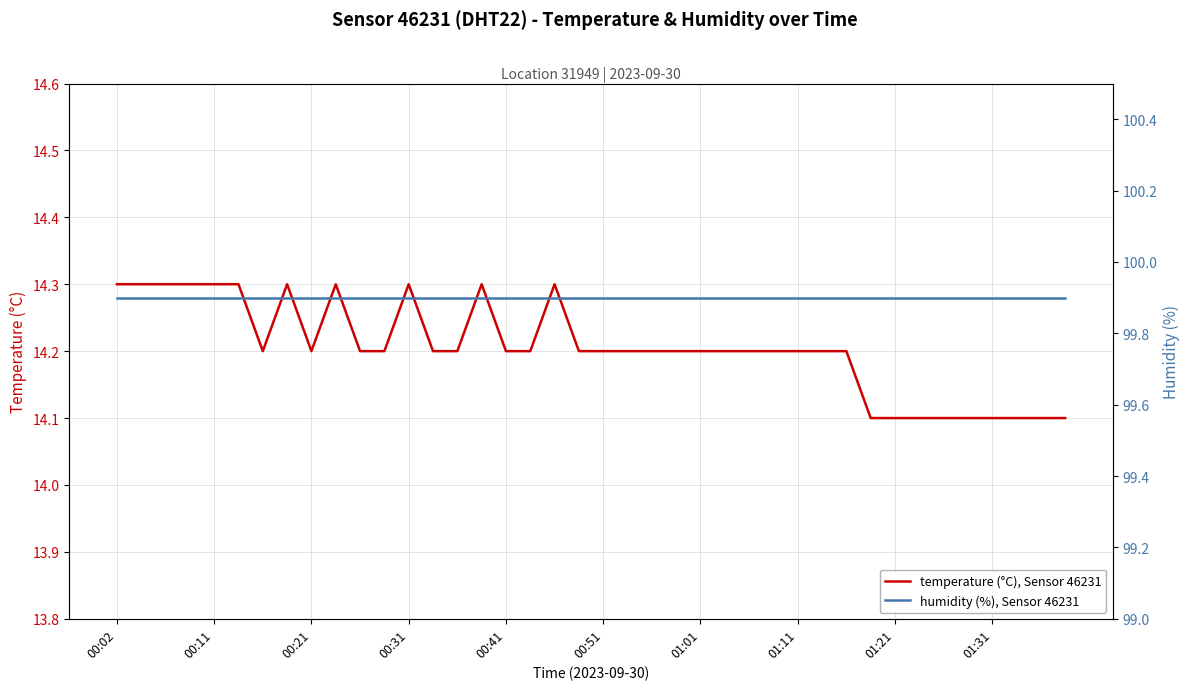

At how many categories does at least one series exceed 96?

40